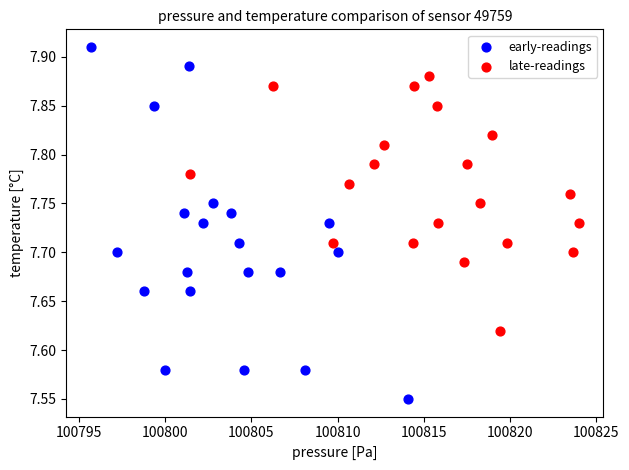

Which series reaches the minimum Y coordinate?

early-readings